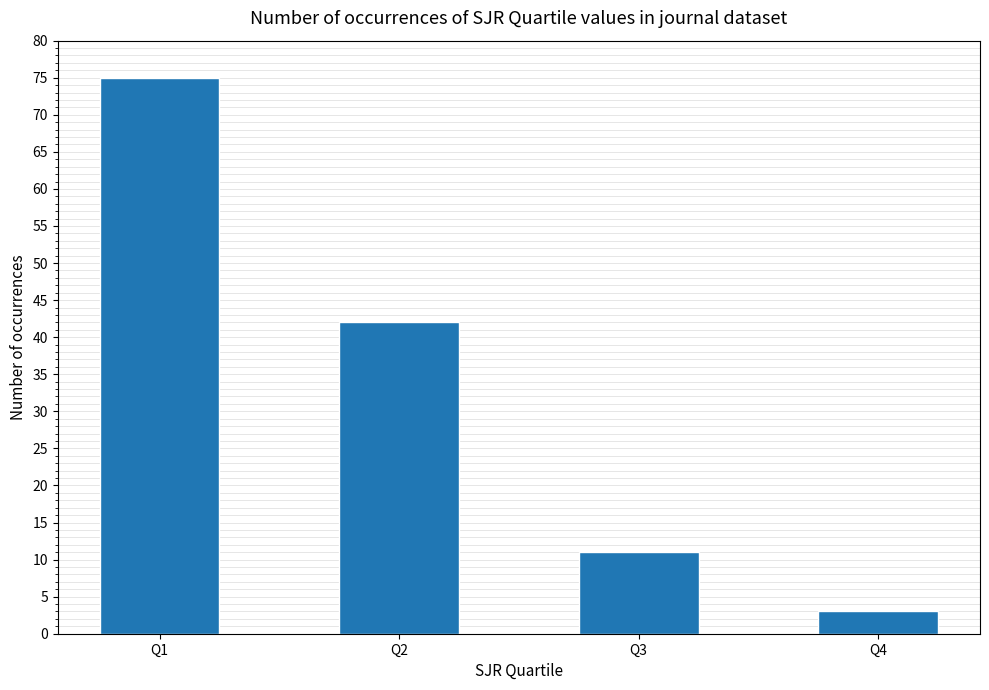

List the labels in order of value, largest first.

Q1, Q2, Q3, Q4